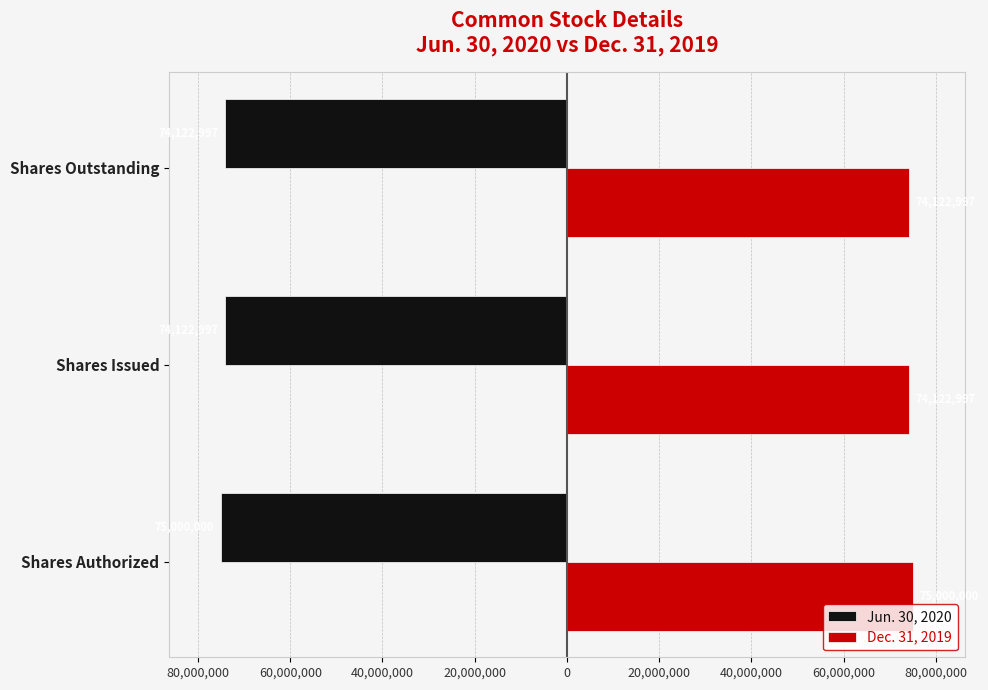

What are all the series names shown in the legend?

Jun. 30, 2020, Dec. 31, 2019